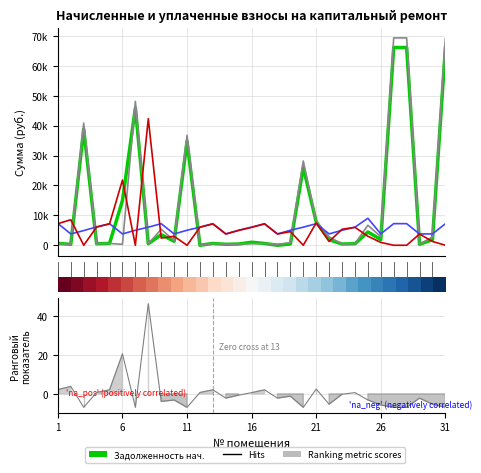

How many values in the задолженность (col_1) series exceed 1008?

16